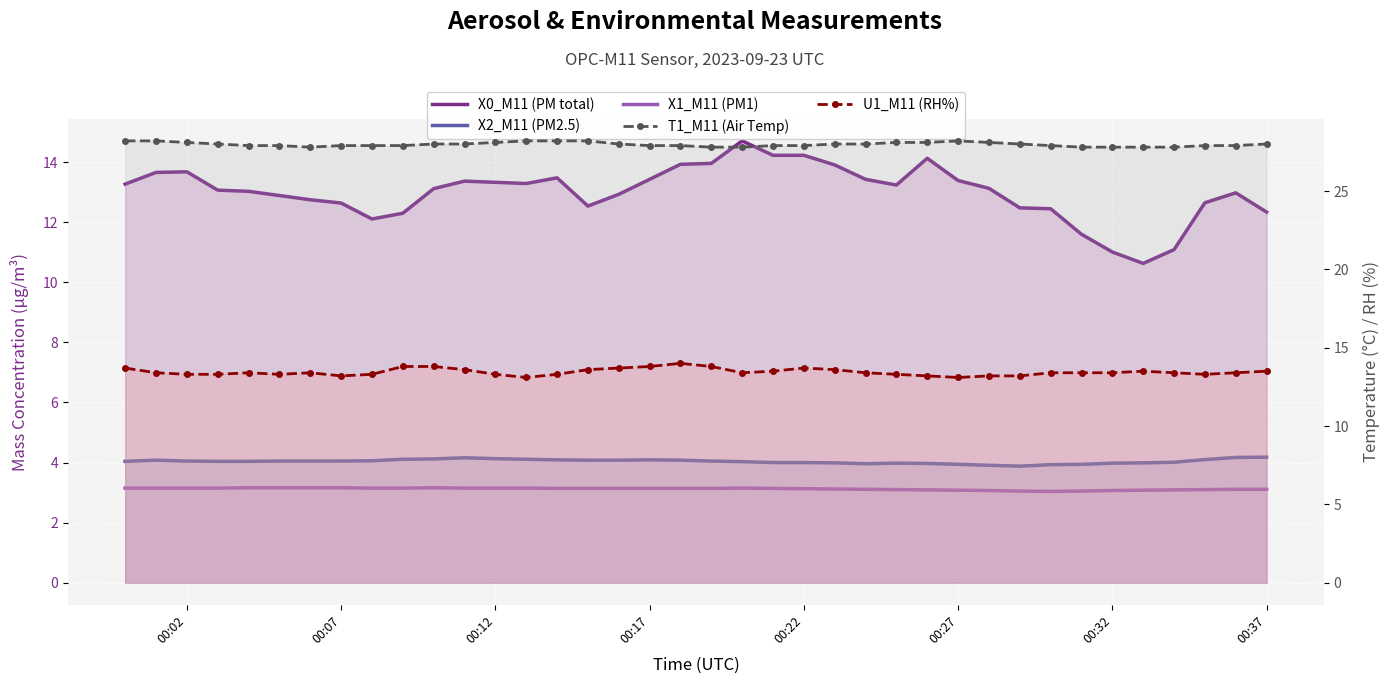

How many interior local valleys does the T1_M11 (Air Temp) series have?

1